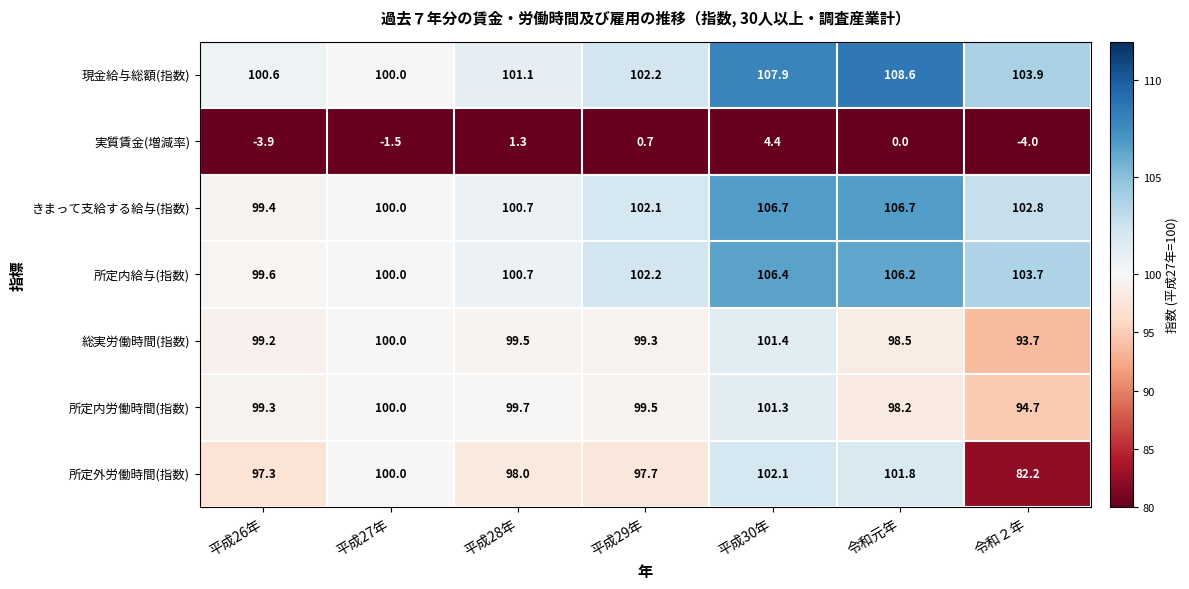

What is the difference between the きまって支給する給与(指数) values at 平成27年 and 平成30年?

6.7